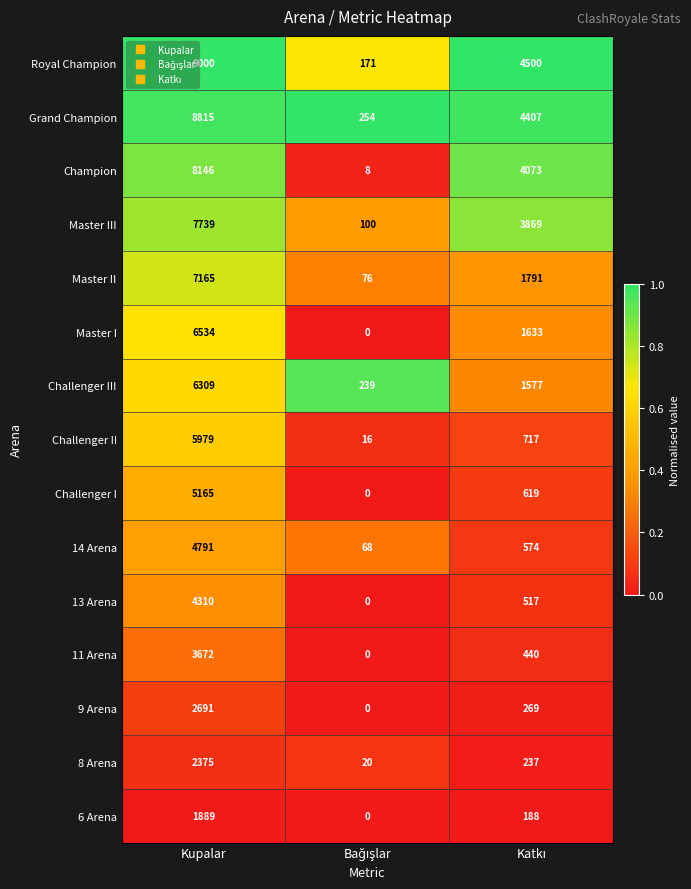

The Master II series shows 7165 at Kupalar. True or false?

True